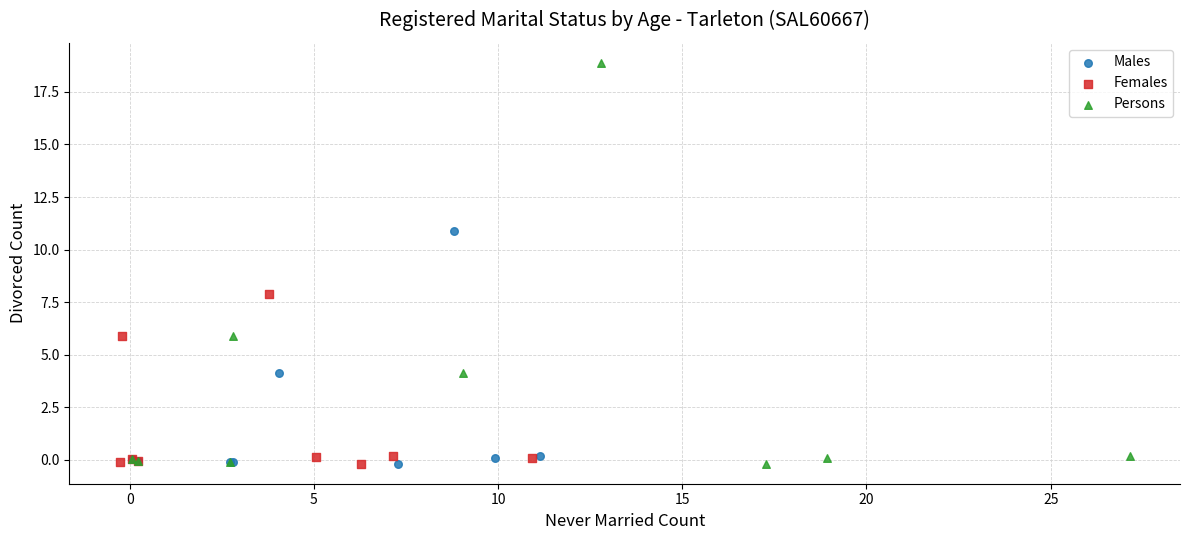

Which series reaches the maximum Y coordinate?

Persons